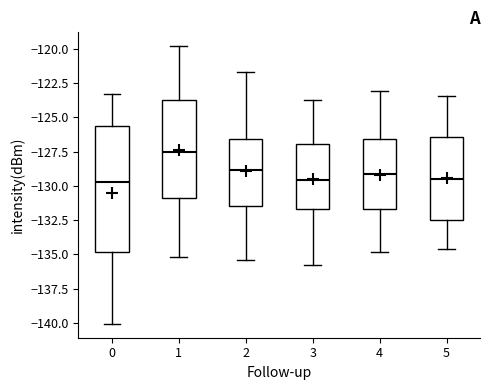

Reading left to right, read every box against the y-axis: the position of its median line, the range the box covers, and the ends of its whiskers. The values are not printed on the chart, so give them approximately, as read against the axis.

0: median -129.5, box -135.0 to -125.5, whiskers -140.0 to -123.5
1: median -127.5, box -131.0 to -123.5, whiskers -135.0 to -120.0
2: median -129.0, box -131.5 to -126.5, whiskers -135.5 to -121.5
3: median -129.5, box -131.5 to -127.0, whiskers -136.0 to -123.5
4: median -129.0, box -131.5 to -126.5, whiskers -135.0 to -123.0
5: median -129.5, box -132.5 to -126.5, whiskers -134.5 to -123.5